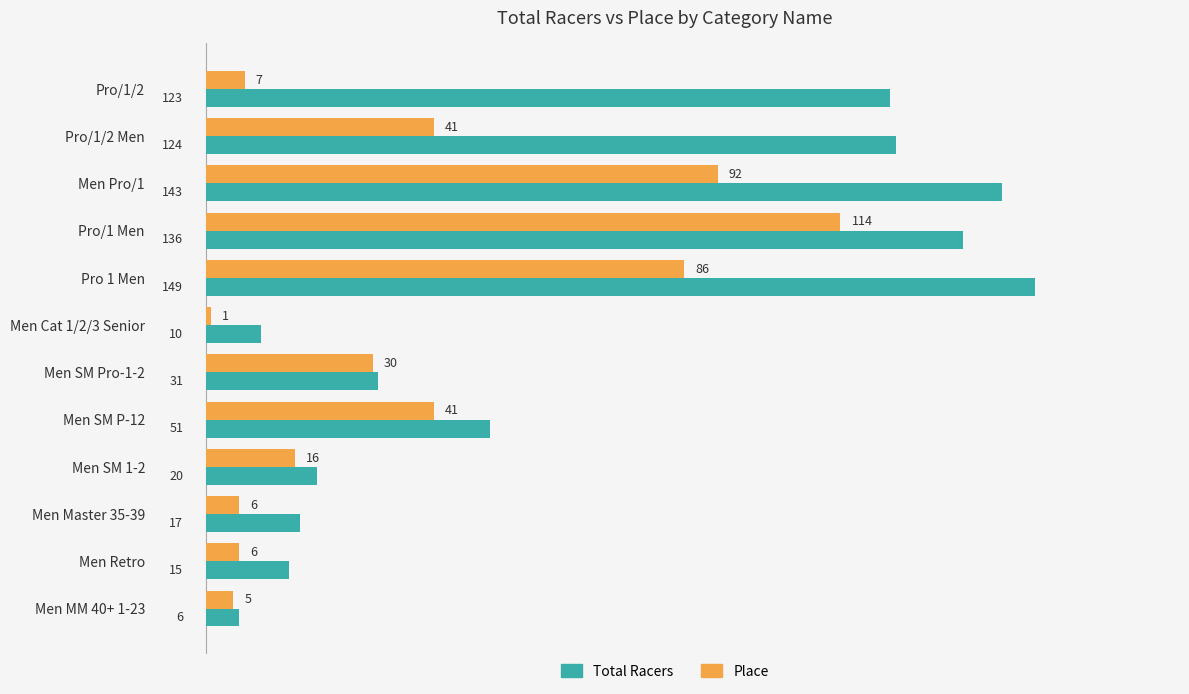

Which series has the largest range (max minus min)?

Total Racers